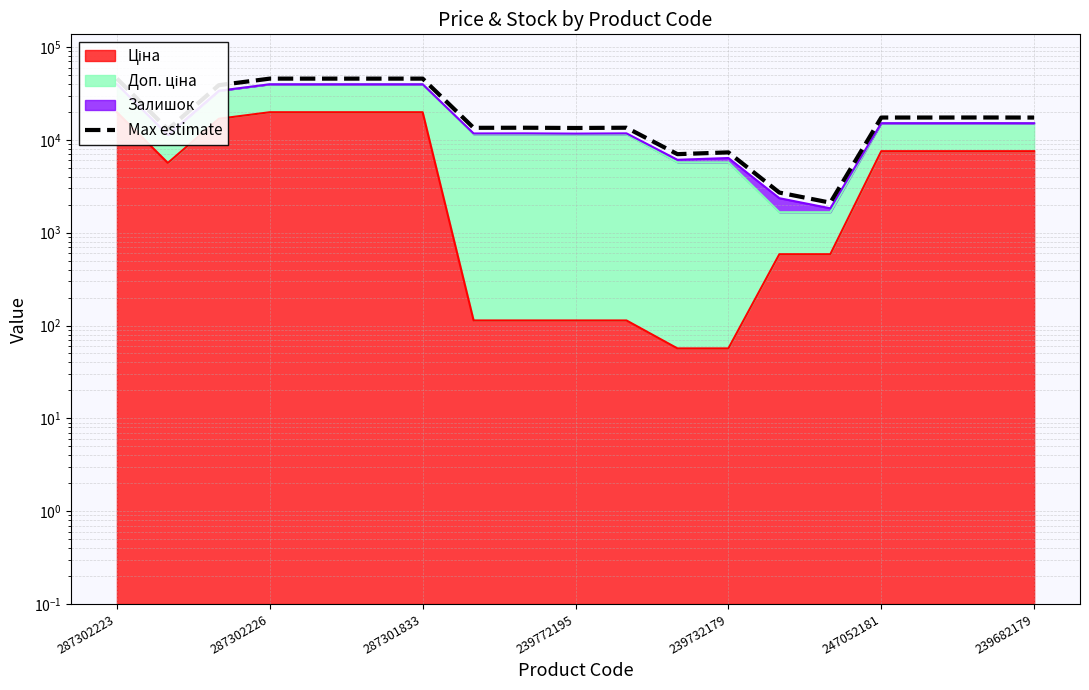

What is the value of the 17th point from the left?

17379.7